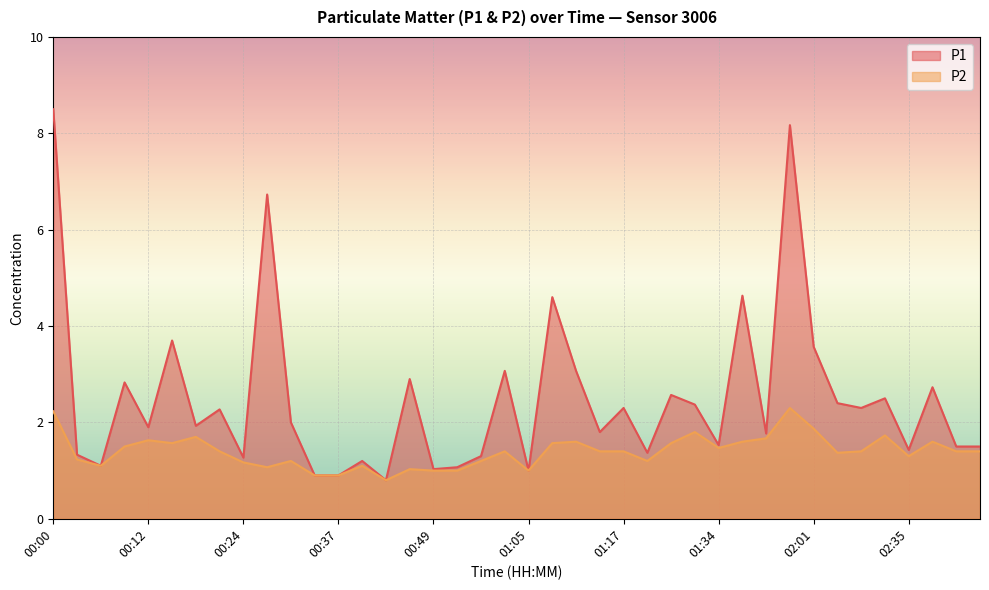

True or false: P1 and P2 intersect in this chart.

False